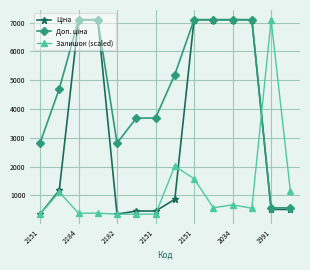

True or false: Залишок (scaled) has more than 2 points higher than both neighbors.

True